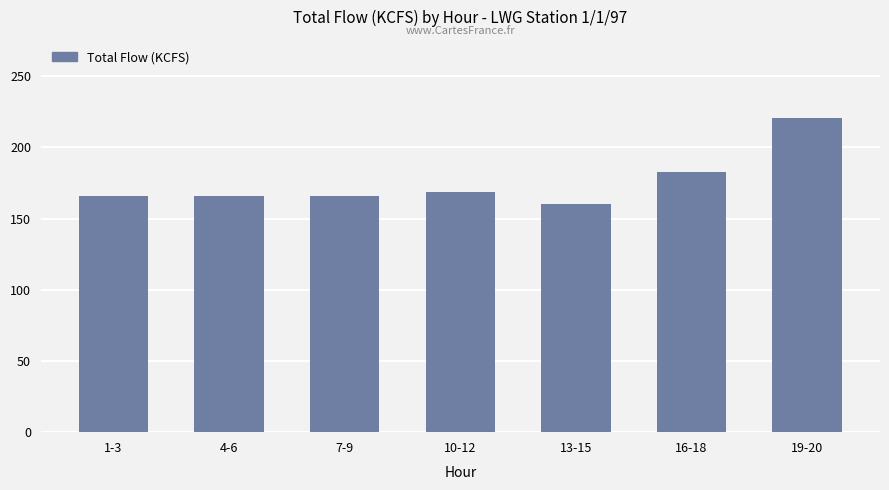

Are the bars horizontal?

No